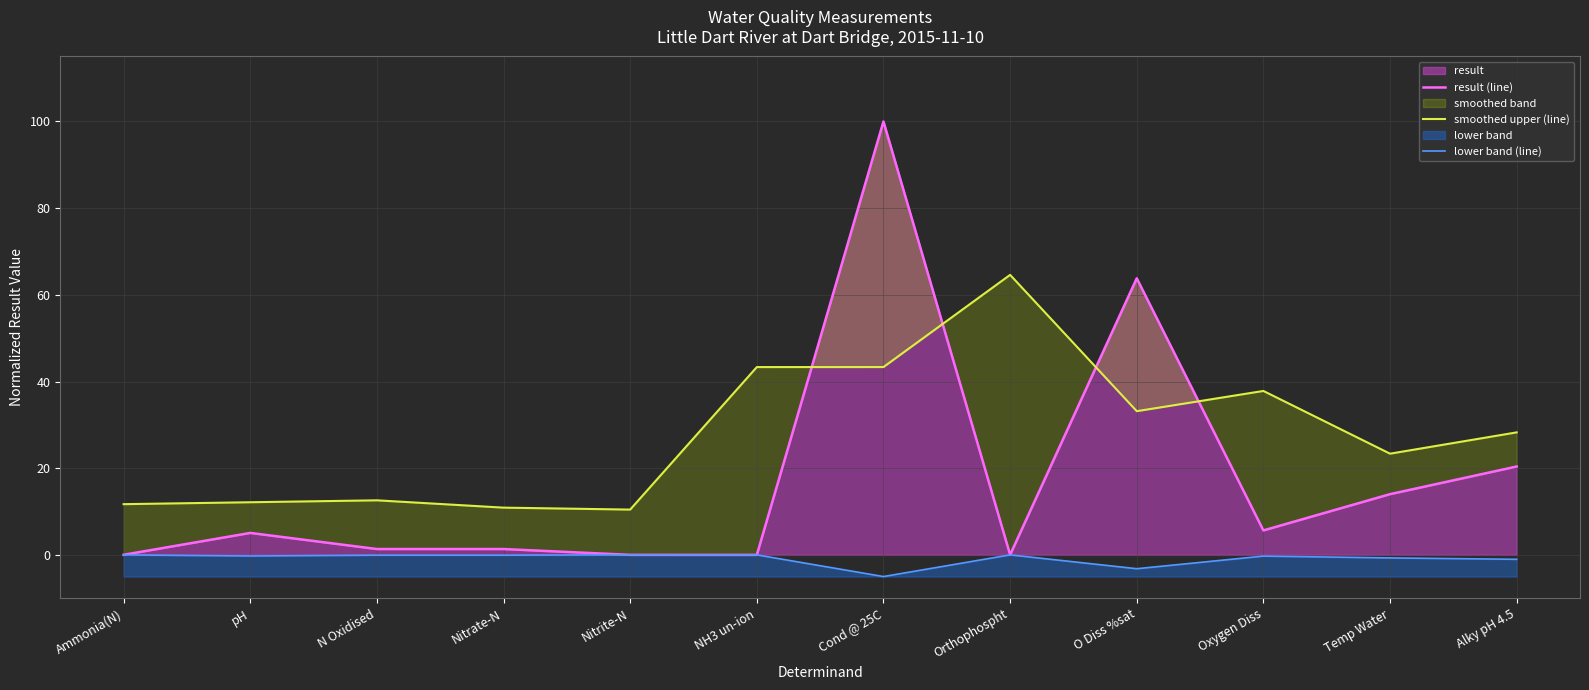

Reading left to right, extract all data points from this chart.

result (line): 0.0	5.1	1.3	1.3	0.0	0.0	100.0	0.0	63.8	5.6	14.0	20.4
smoothed upper (line): 11.7	12.1	12.6	10.9	10.5	43.3	43.3	64.6	33.2	37.8	23.4	28.3
lower band (line): -0.0	-0.3	-0.1	-0.1	-0.0	-0.0	-5.0	-0.0	-3.2	-0.3	-0.7	-1.0